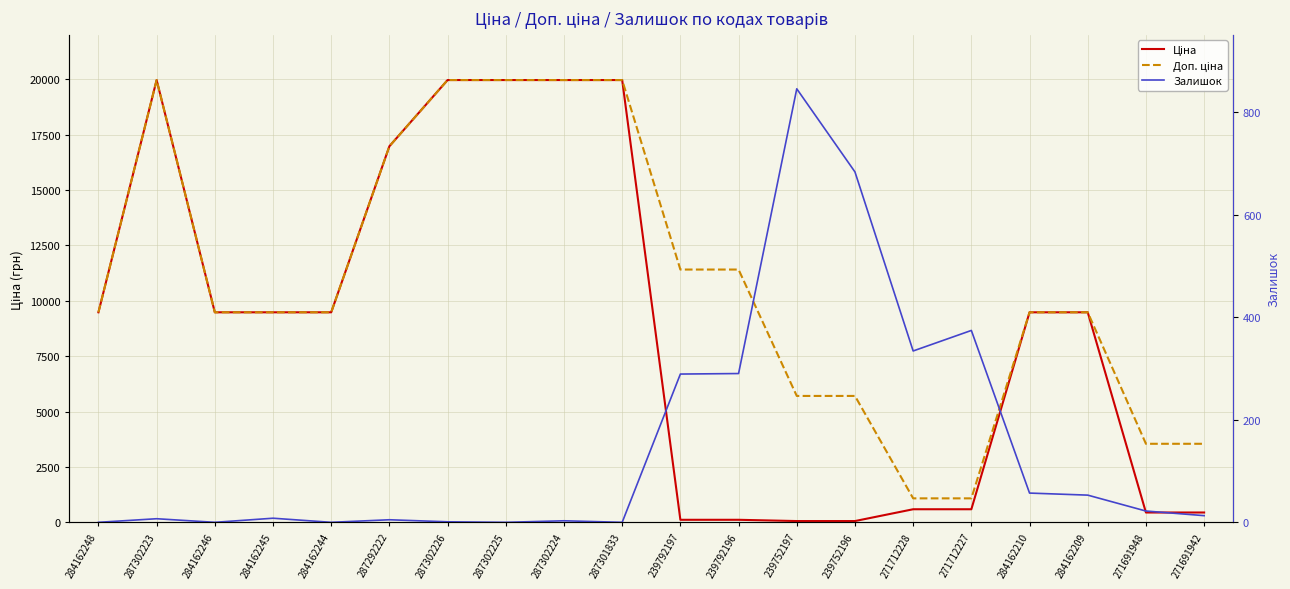

What is the value of the Залишок point at the 6th from the left?

5.0